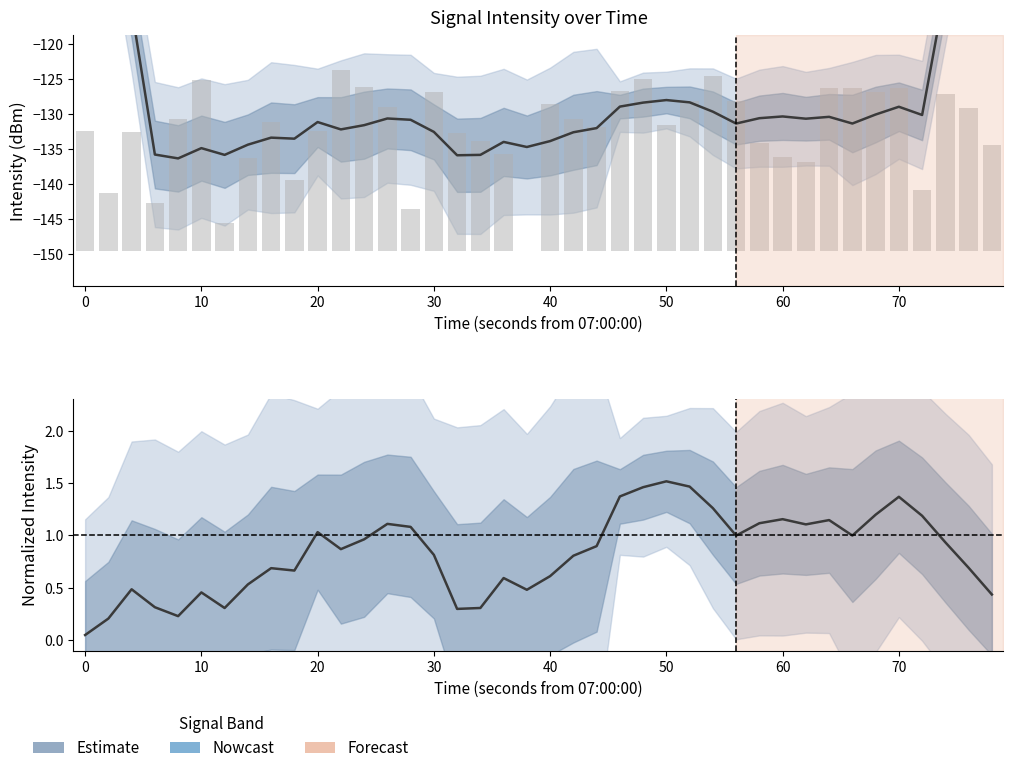

What is the difference between the maximum and minimum values?

1.5